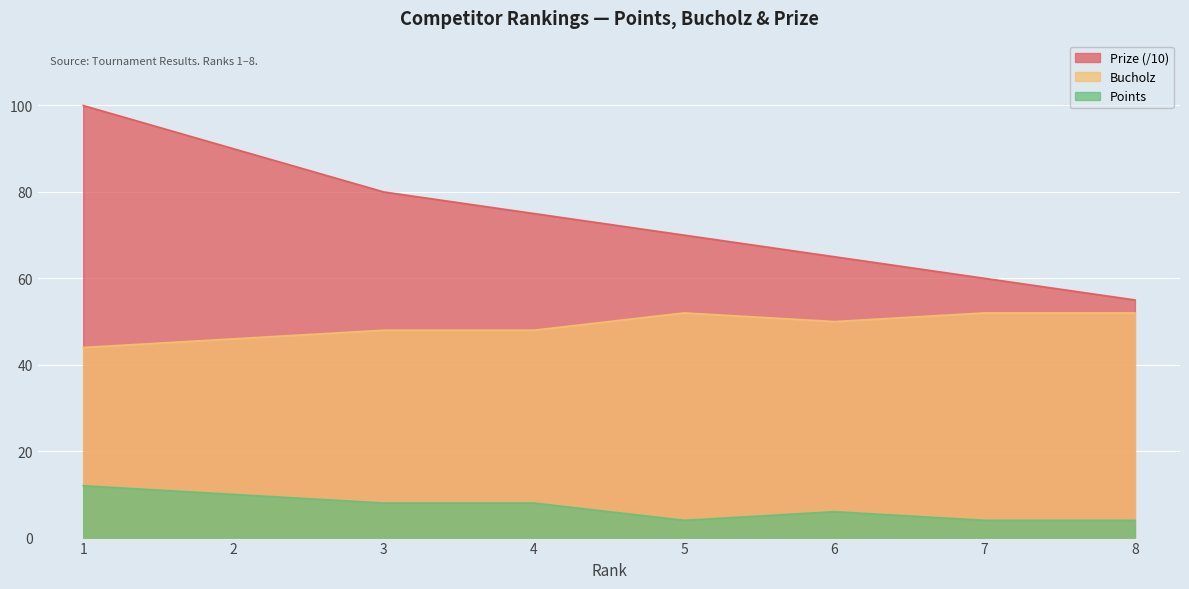

List the labels in order of Prize value, smallest first.

8, 7, 6, 5, 4, 3, 2, 1